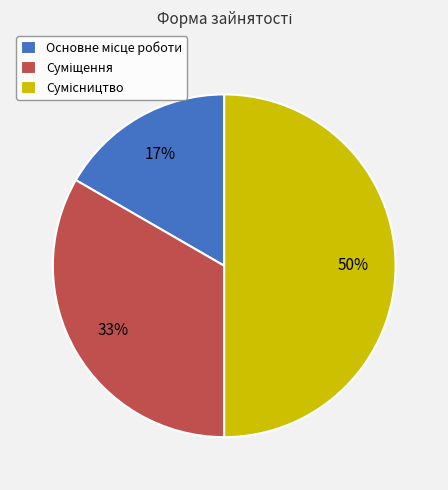

To the nearest percent, what is the average slice percentage?

33%